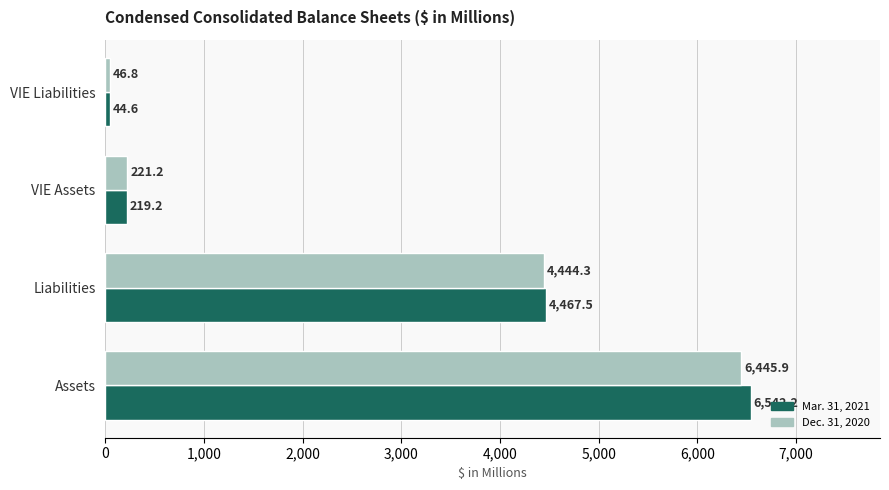

Which series has the widest spread of values?

Mar. 31, 2021